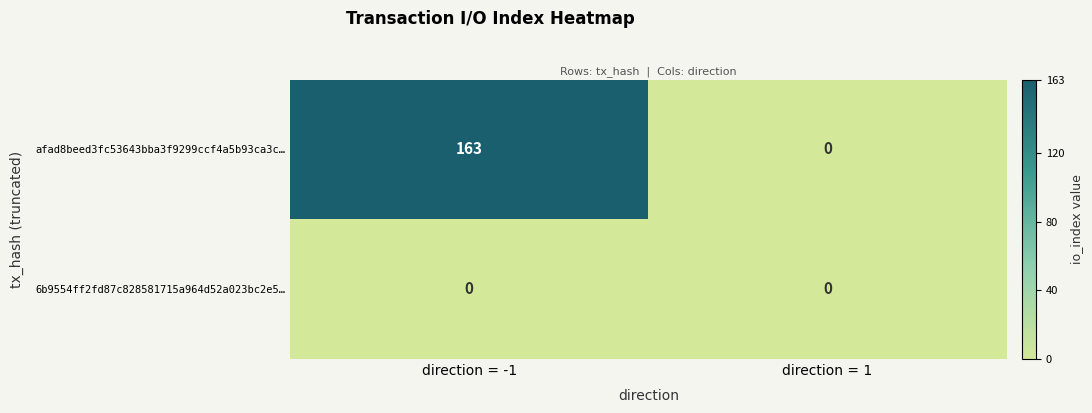

At which category does the chart reach its peak across all series?

direction = -1